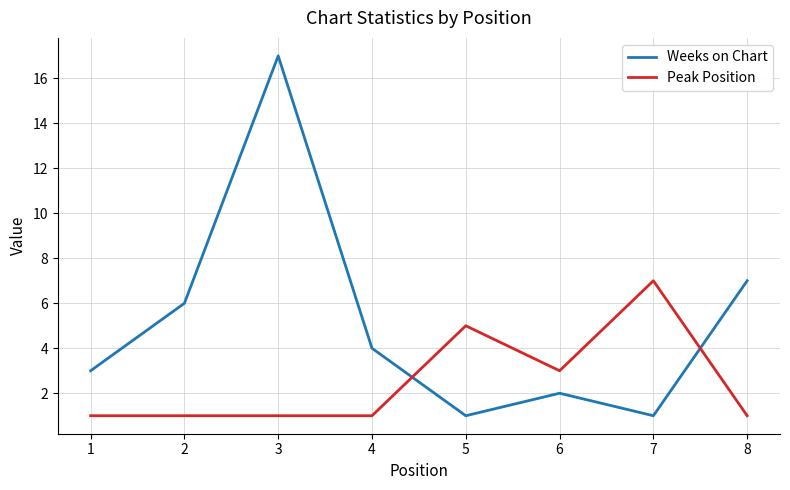

What is the maximum value shown in the chart?

17